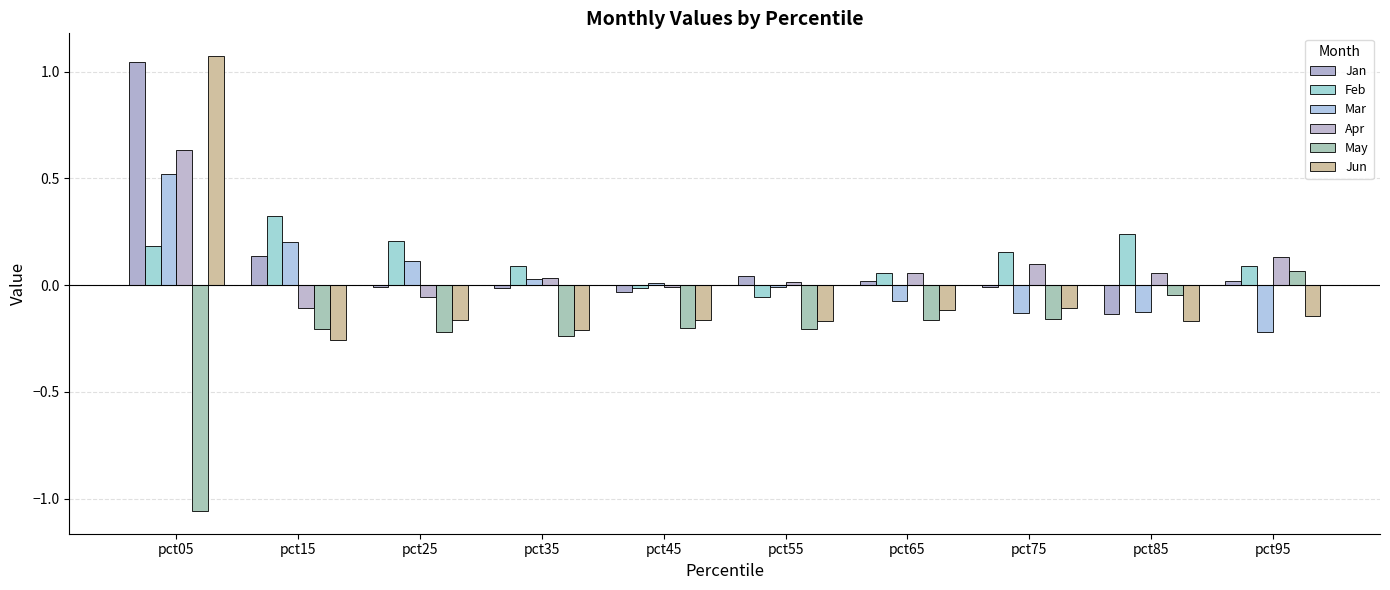

How many bars are there in each group?

6